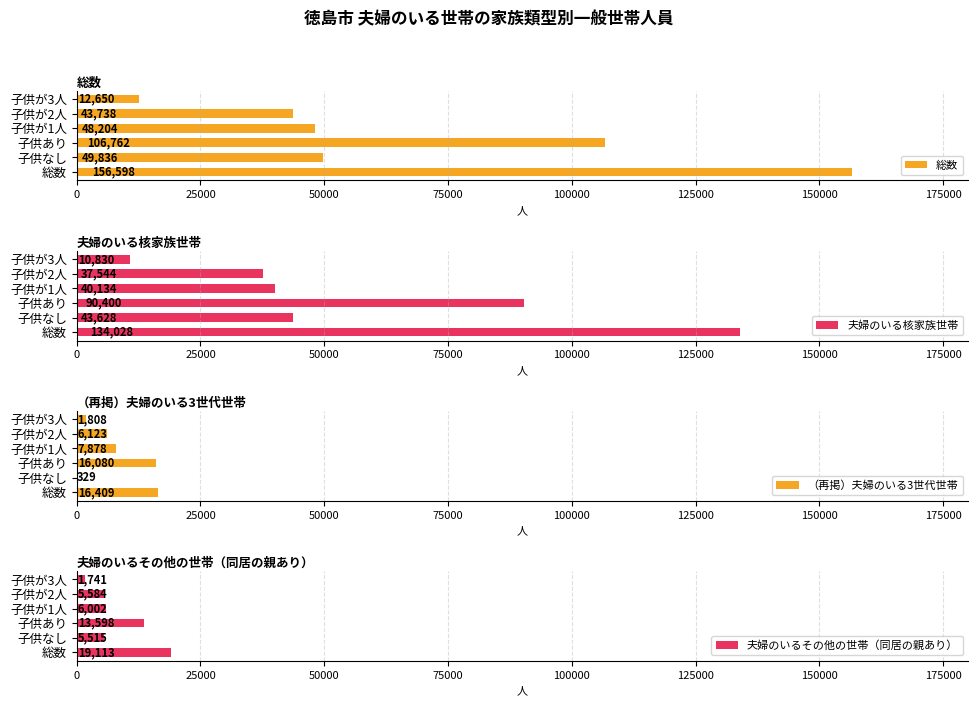

At which label does 夫婦のいる核家族世帯 reach its peak?

総数